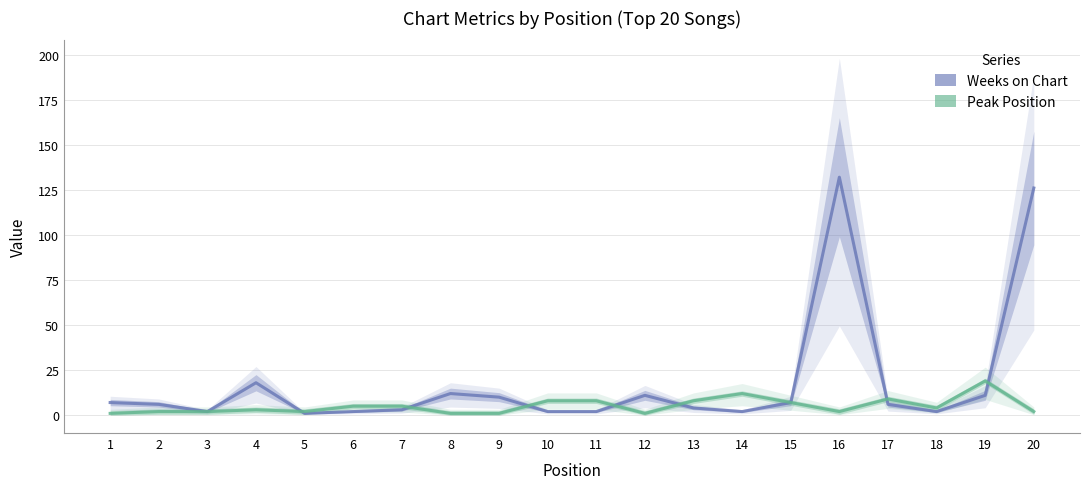

Which label corresponds to the smallest value in the chart?

5